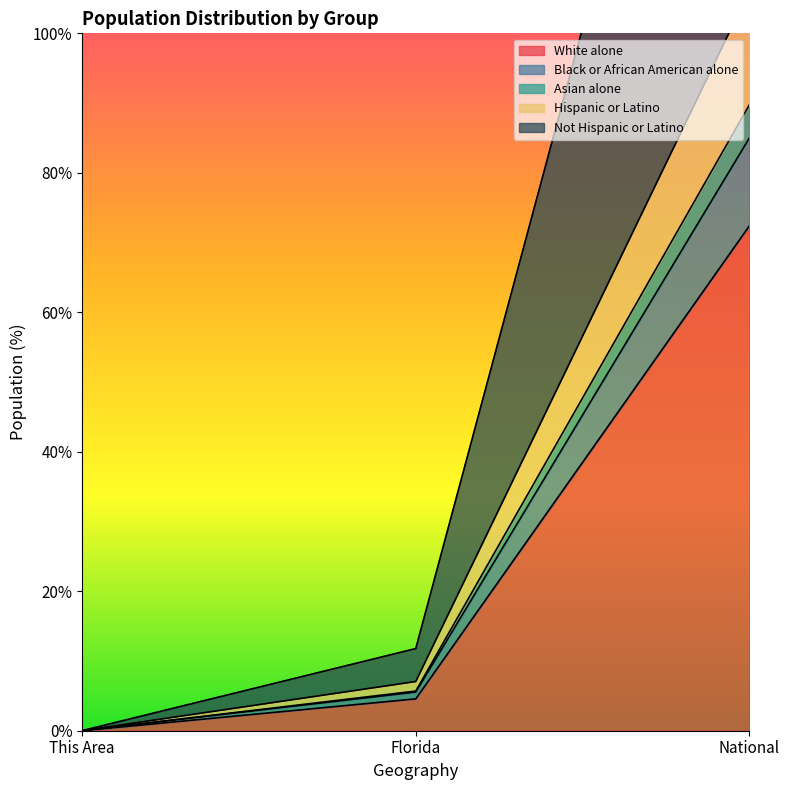

At which category is the sum across all series the highest?

National